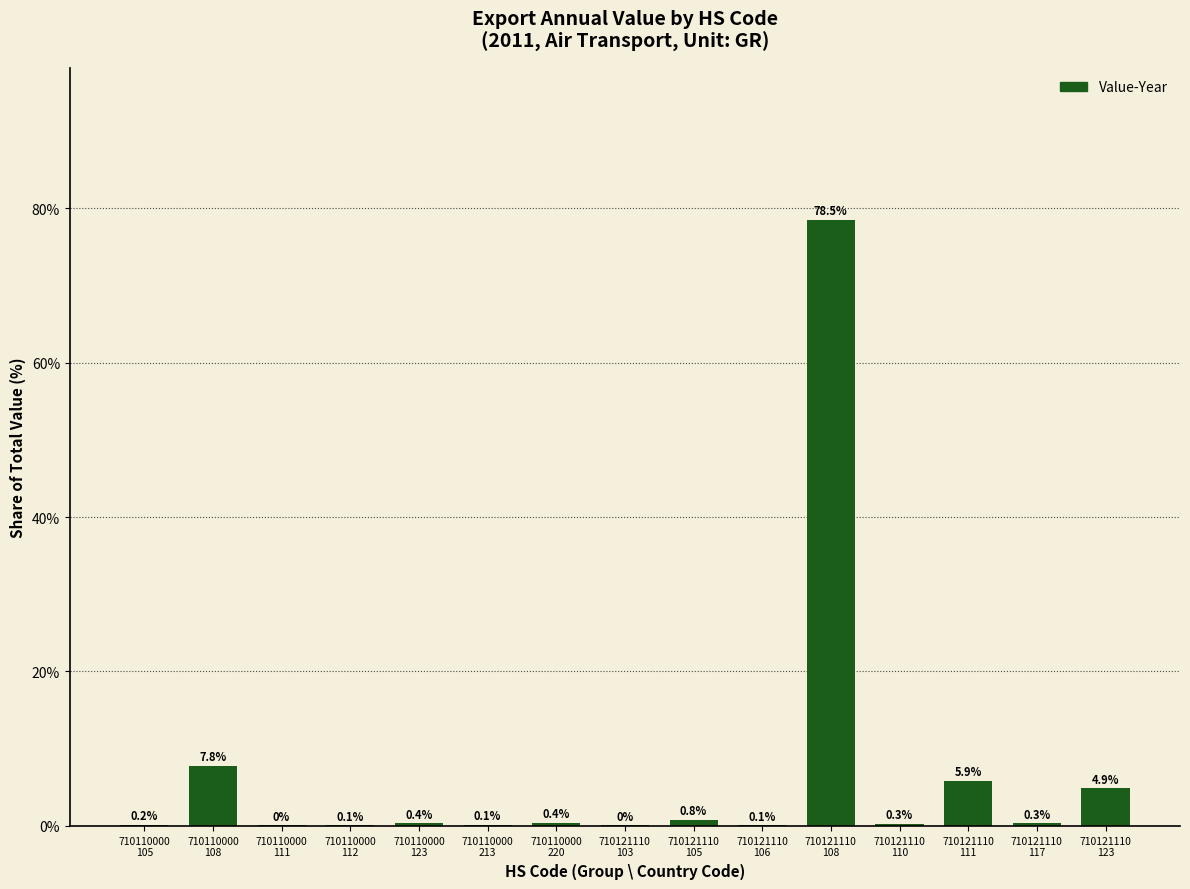

What value does the data have at 710110000
111?

0.1